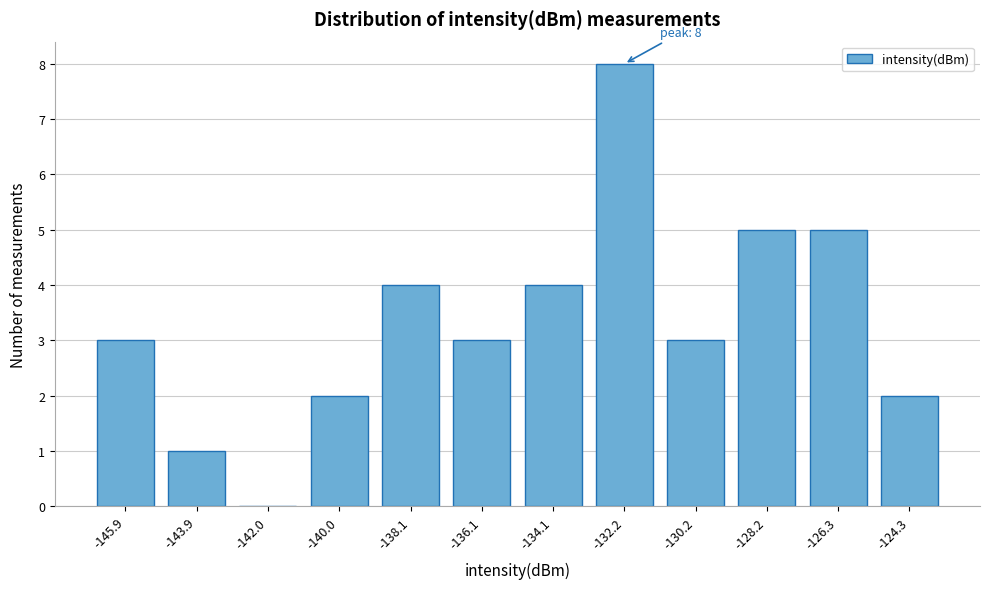

Reading left to right, list all the values displayed in this chart.

-145.9=3	-143.9=1	-142.0=0	-140.0=2	-138.1=4	-136.1=3	-134.1=4	-132.2=8	-130.2=3	-128.2=5	-126.3=5	-124.3=2